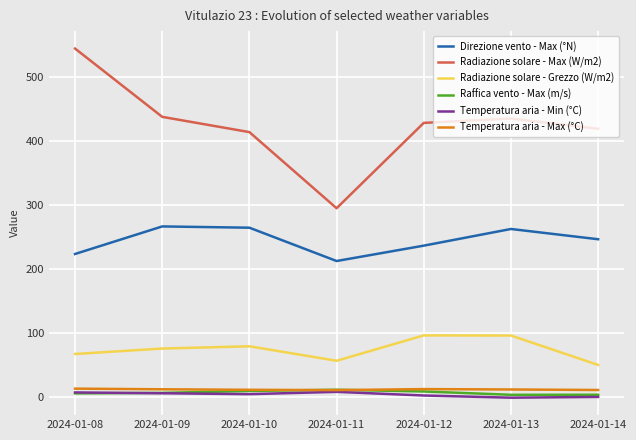

The Temperatura aria - Max (°C) series shows 13.1 at 2024-01-12. True or false?

True